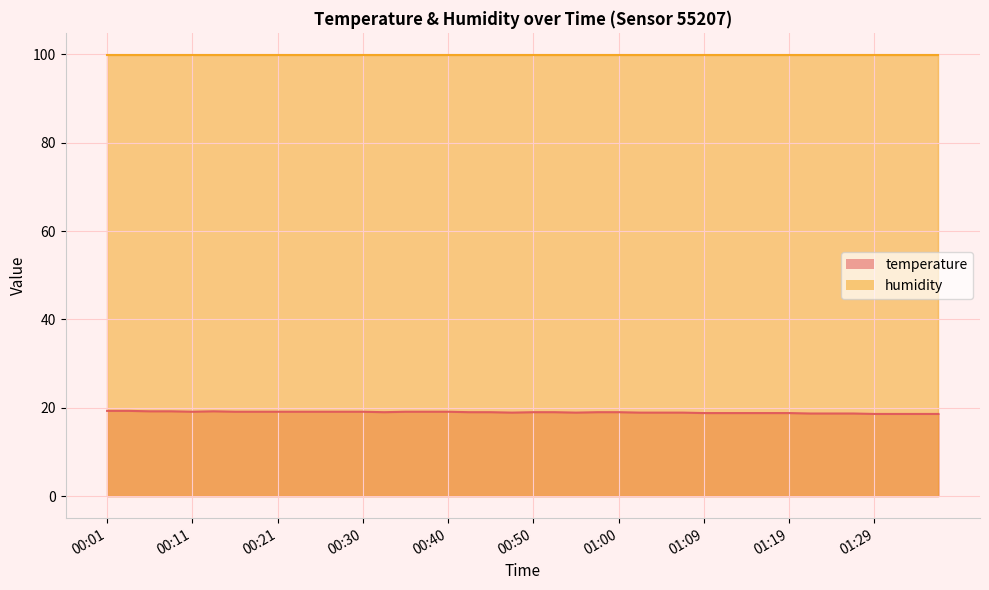

At which category does the data reach its first local valley?

00:11